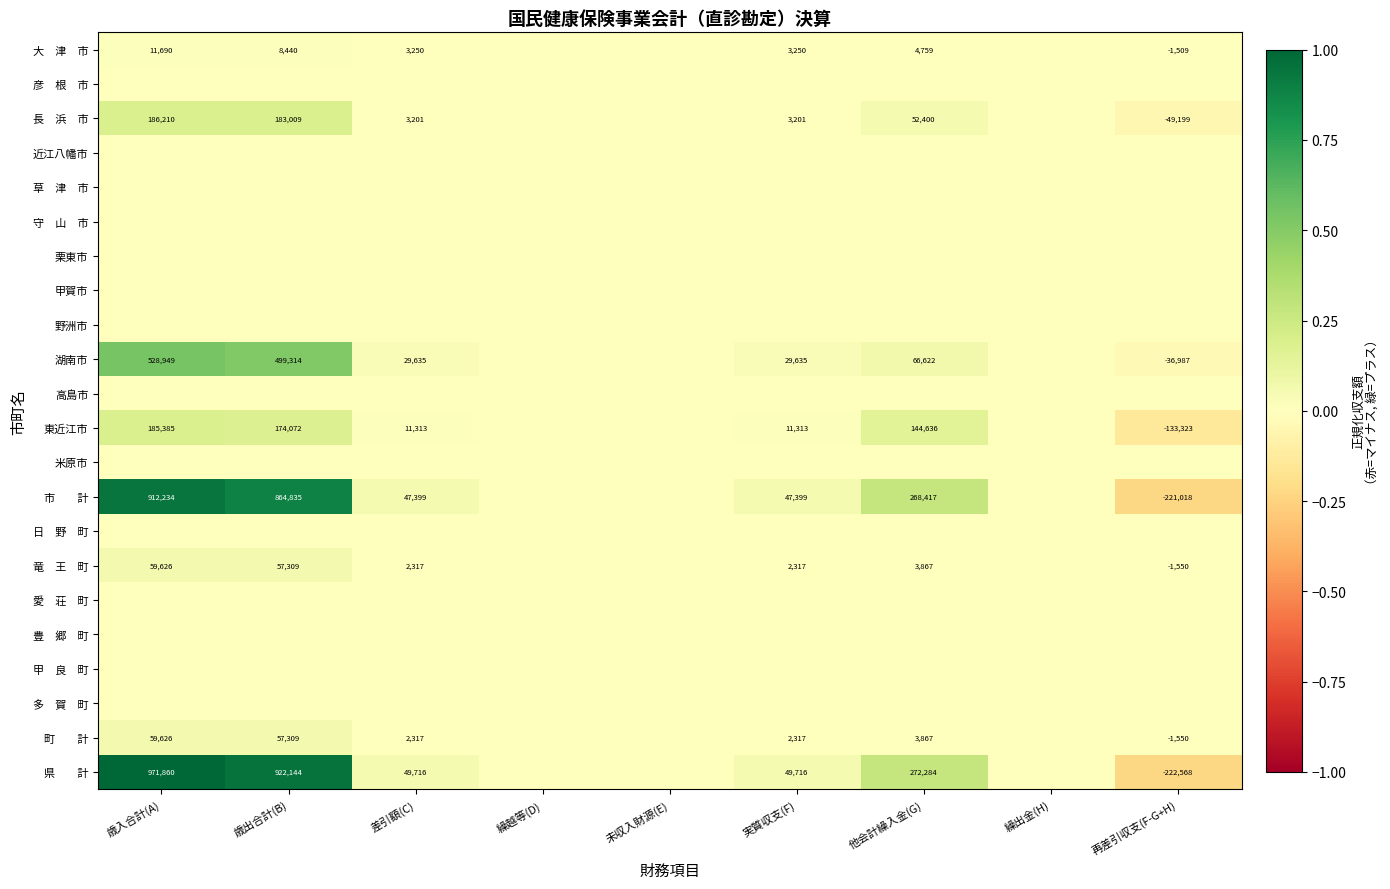

True or false: 東近江市 has a value of 11313 at 差引額(C).

True